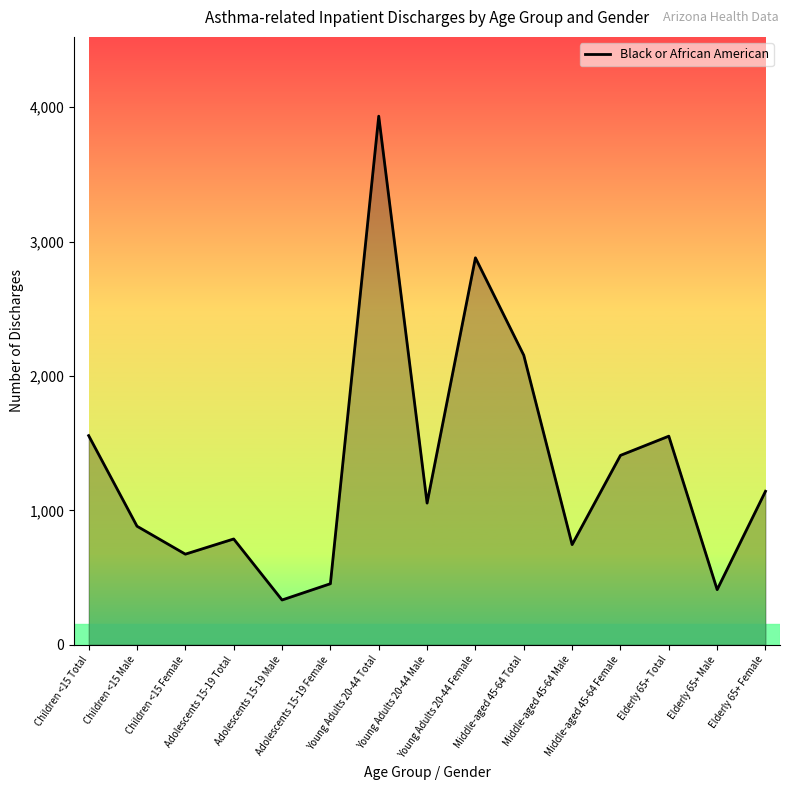

What is the minimum value shown in the chart?

333